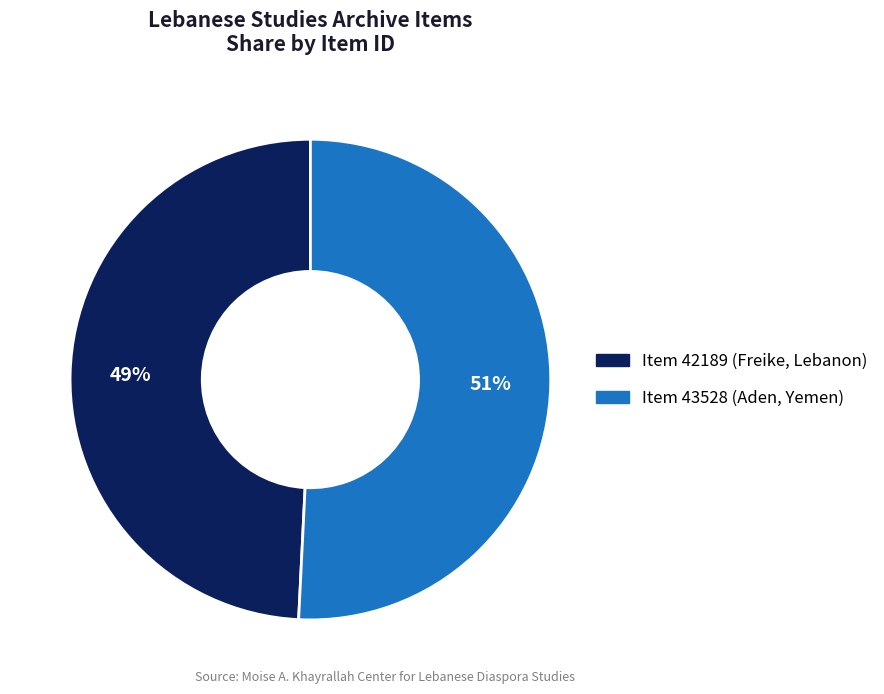

What percentage is the Item 42189 (Freike, Lebanon) slice, to the nearest percent?

49%